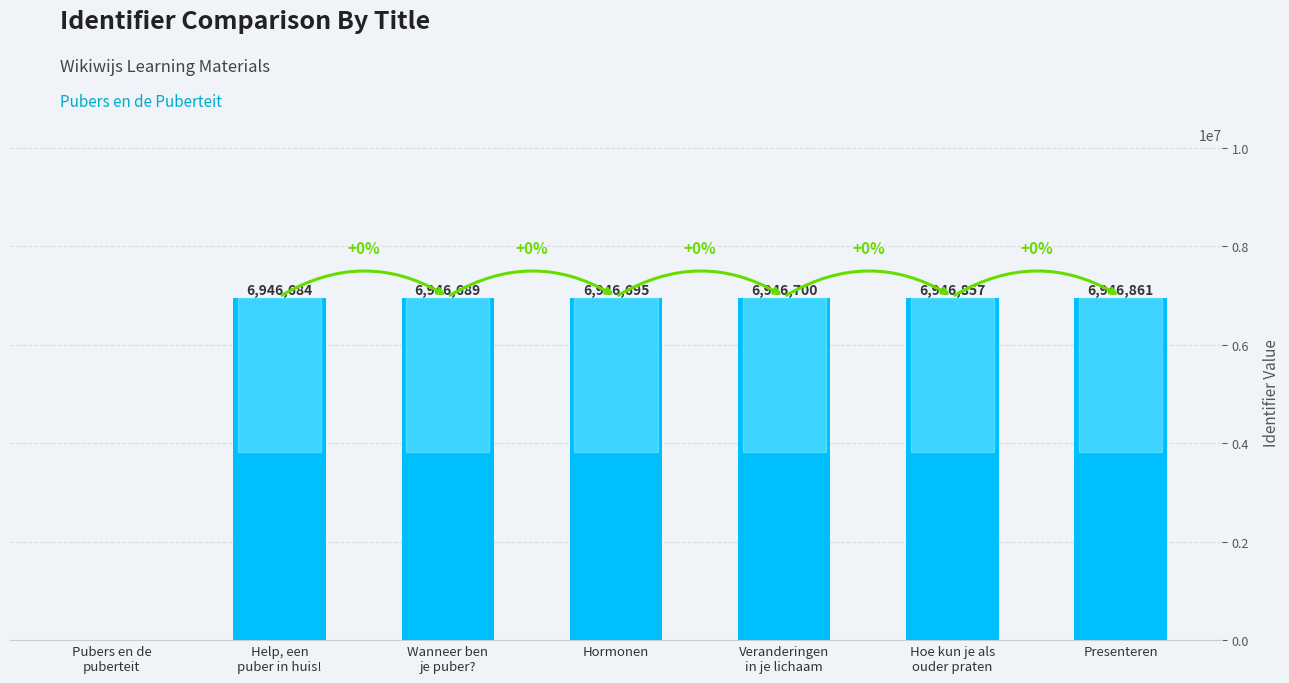

Is it true that the value at Presenteren is 6946861?

True